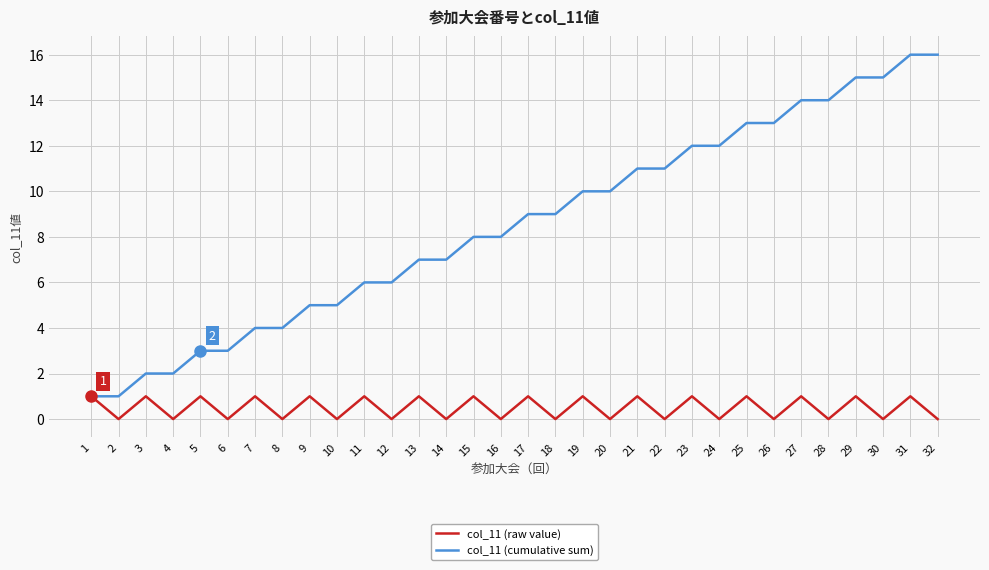

At which category is the sum across all series the highest?

31